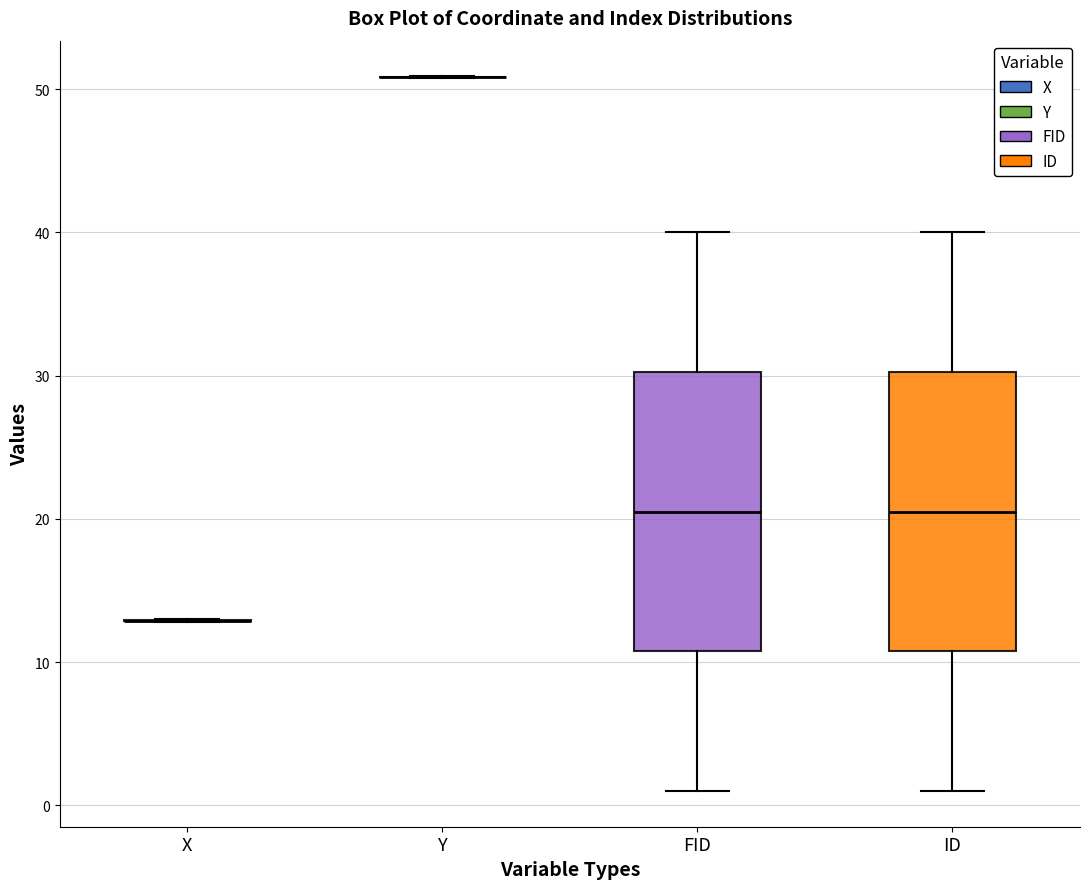

Reading left to right, transcribe this box plot: for each box, give where its median line is, the range the box spans, and where its two whiskers end, as read against the y-axis. The values are not printed on the chart, so give them approximately, as read against the axis.

X: box collapsed to a line at 13, whiskers 13 to 13
Y: box collapsed to a line at 51, whiskers 51 to 51
FID: median 21, box 11 to 30, whiskers 1 to 40
ID: median 21, box 11 to 30, whiskers 1 to 40